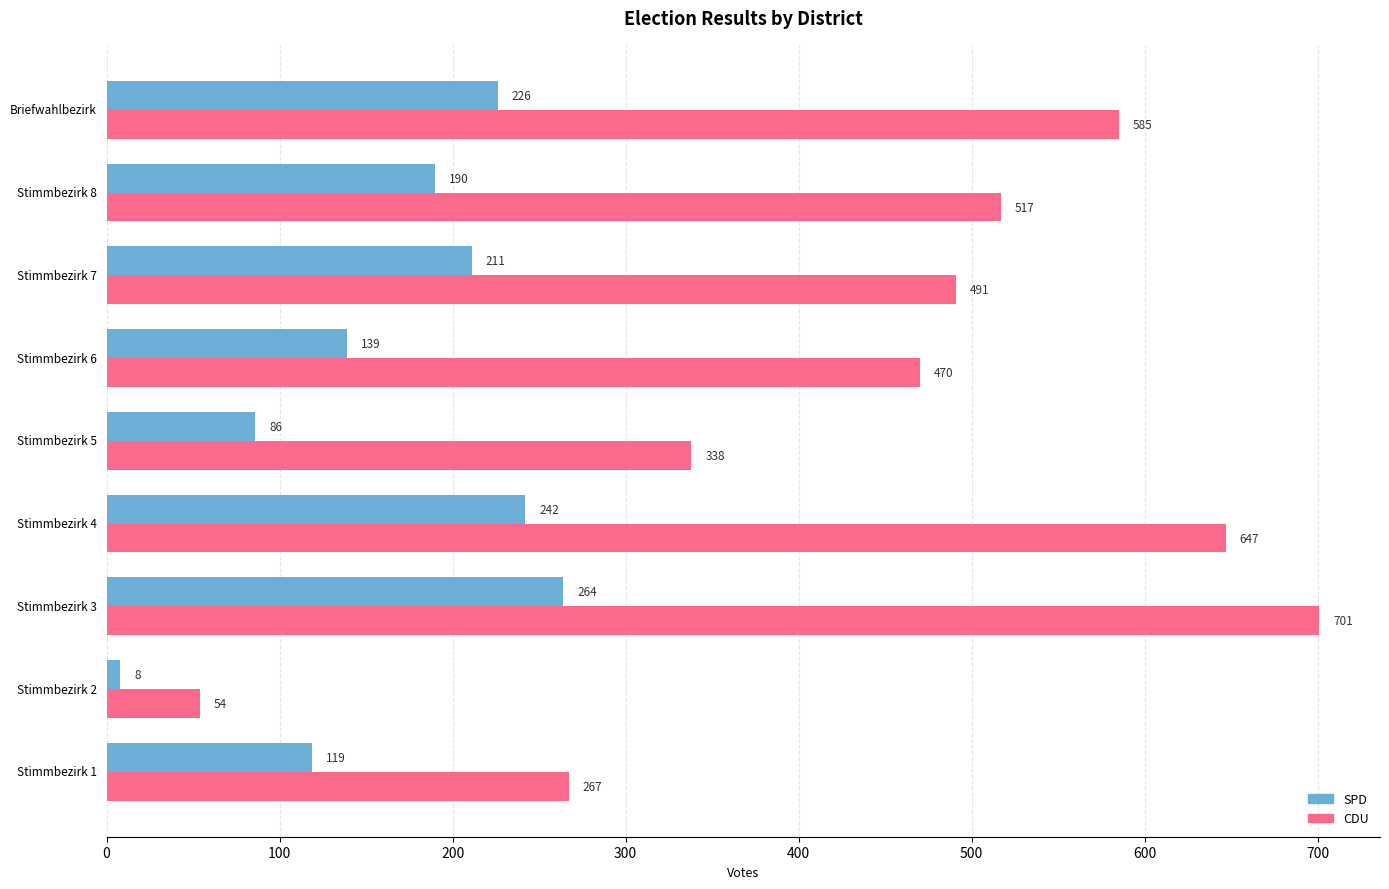

Which series has the widest spread of values?

CDU